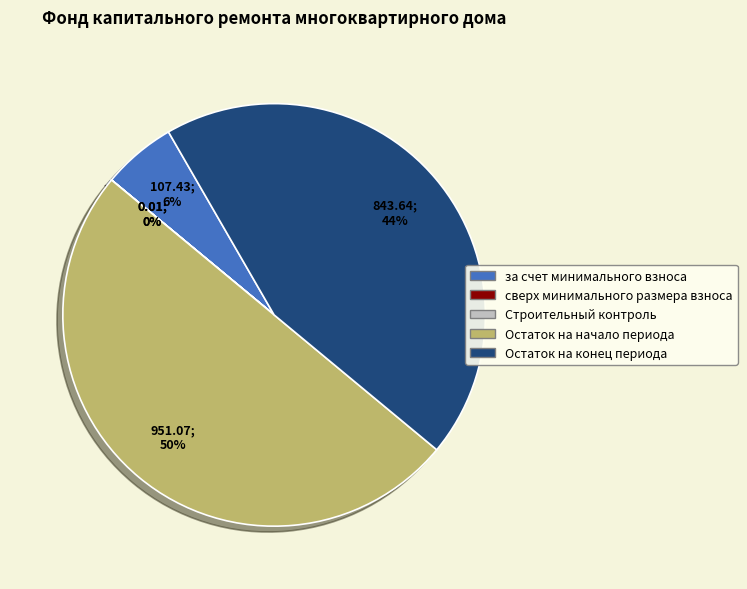

To the nearest percent, what is the average slice percentage?

20%